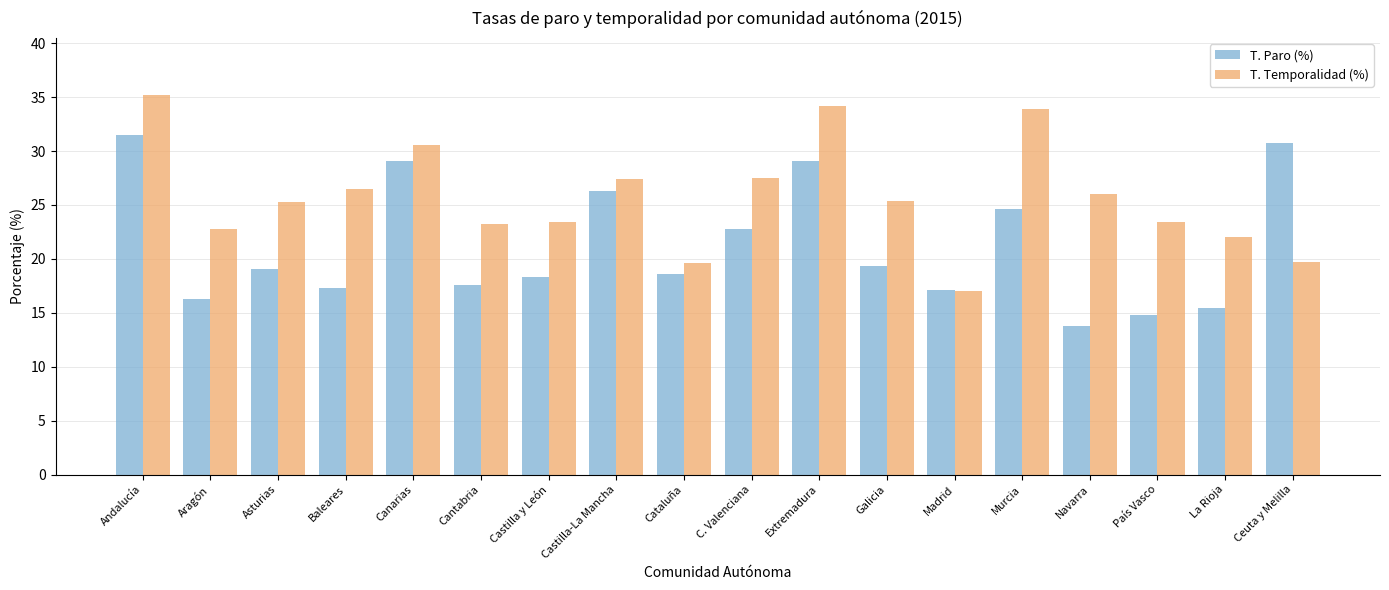

Which series has the largest total across all categories?

T. Temporalidad (%)